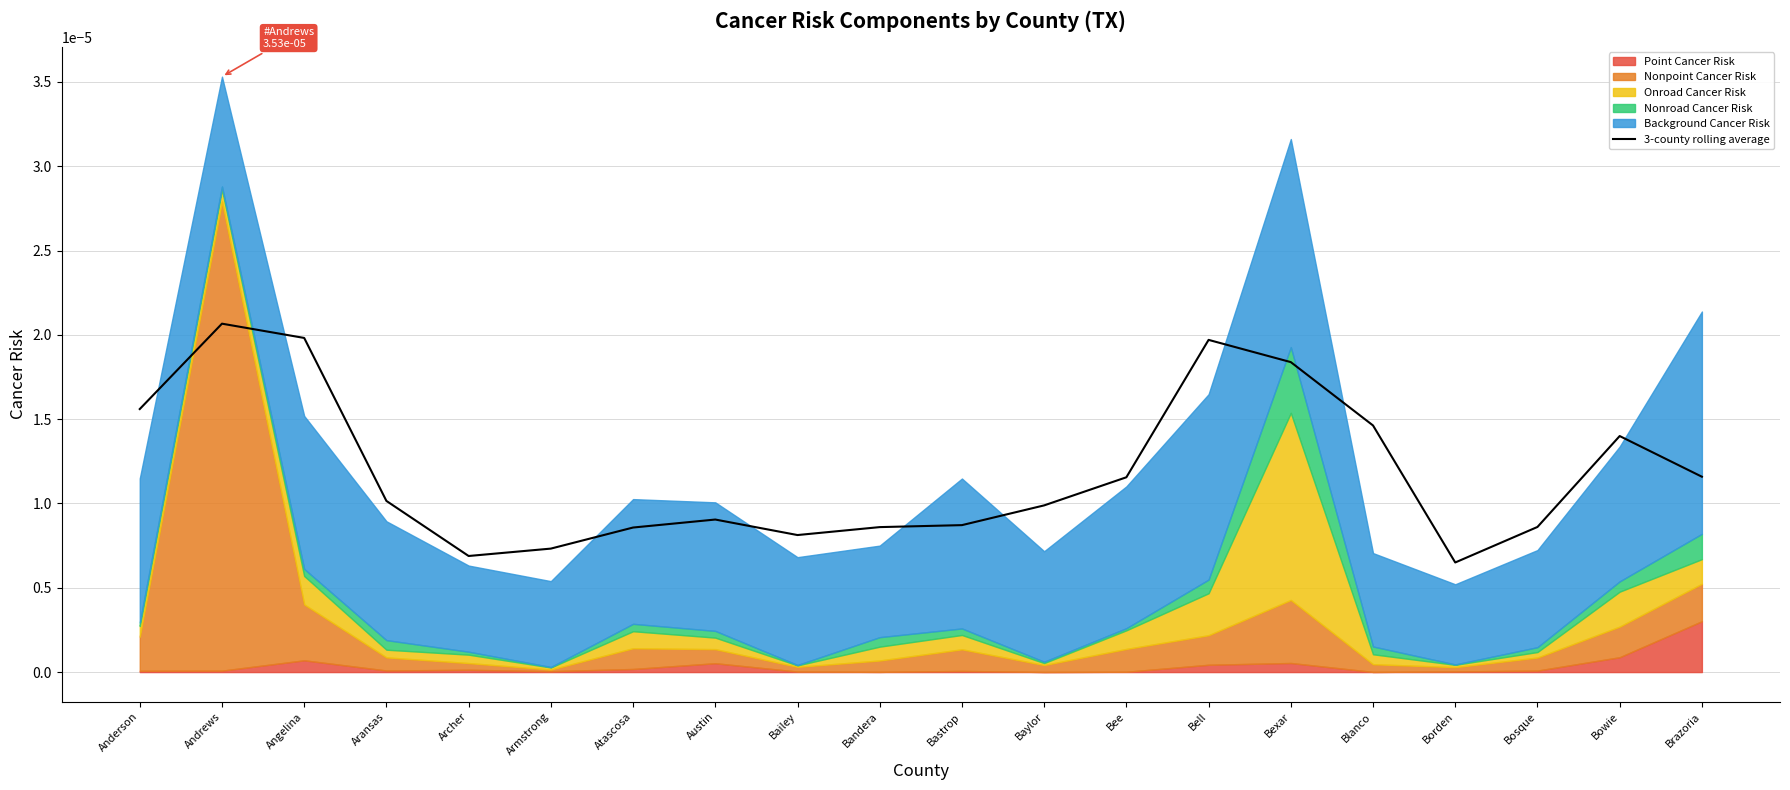

What is the label of the 12th point from the right?

Bailey